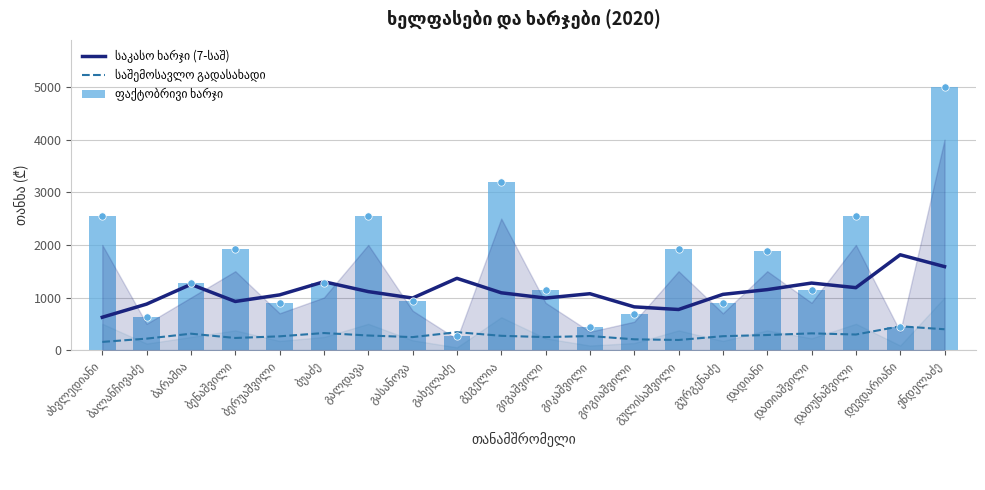

Which series contains the highest Y value?

ფაქტობრივი ხარჯი